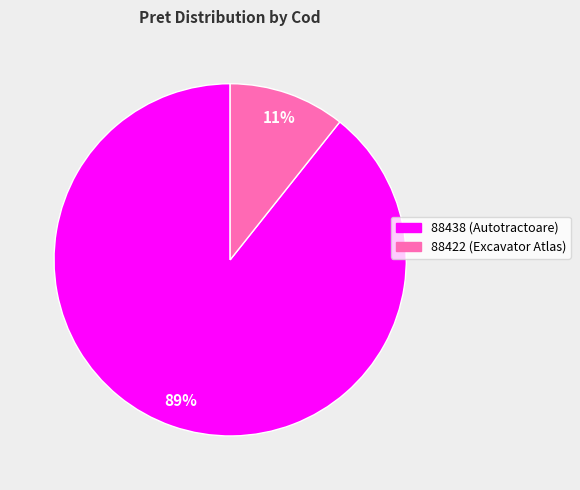

True or false: 88438 accounts for 89% of the total.

True